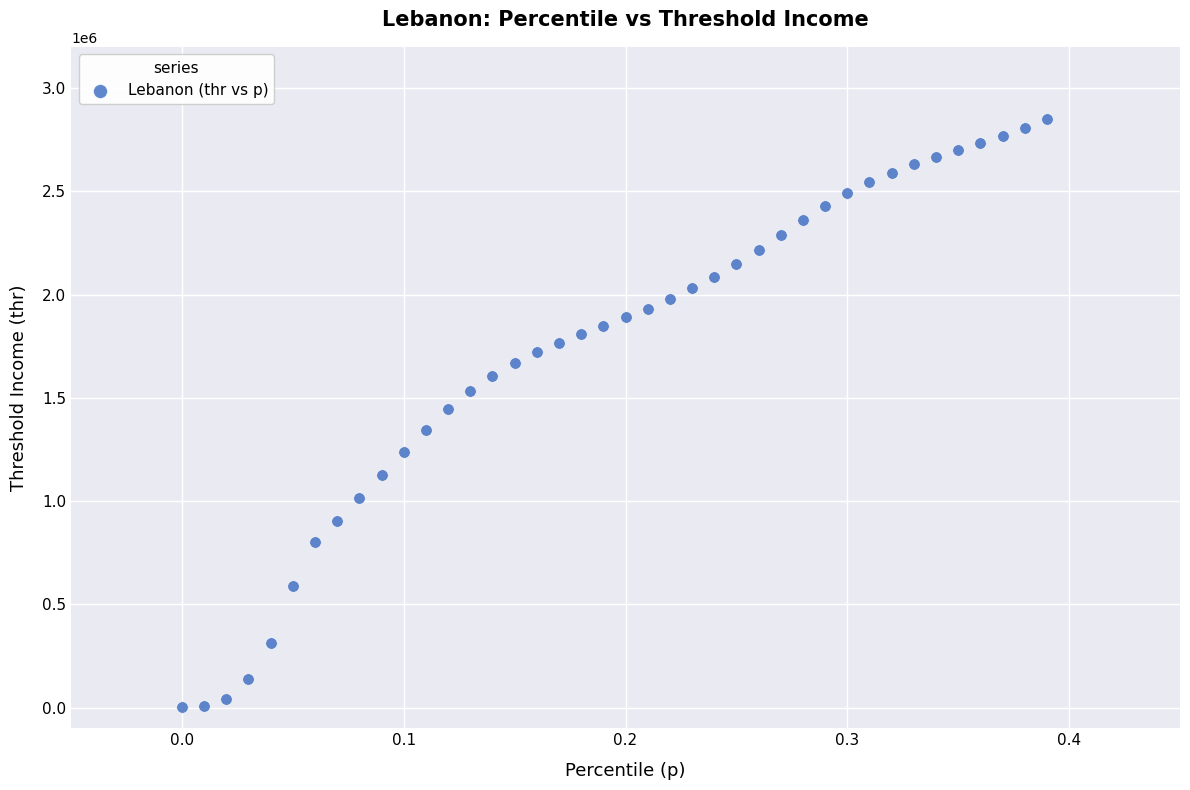

What is the range of Y values (max minus min)?

2851234.8